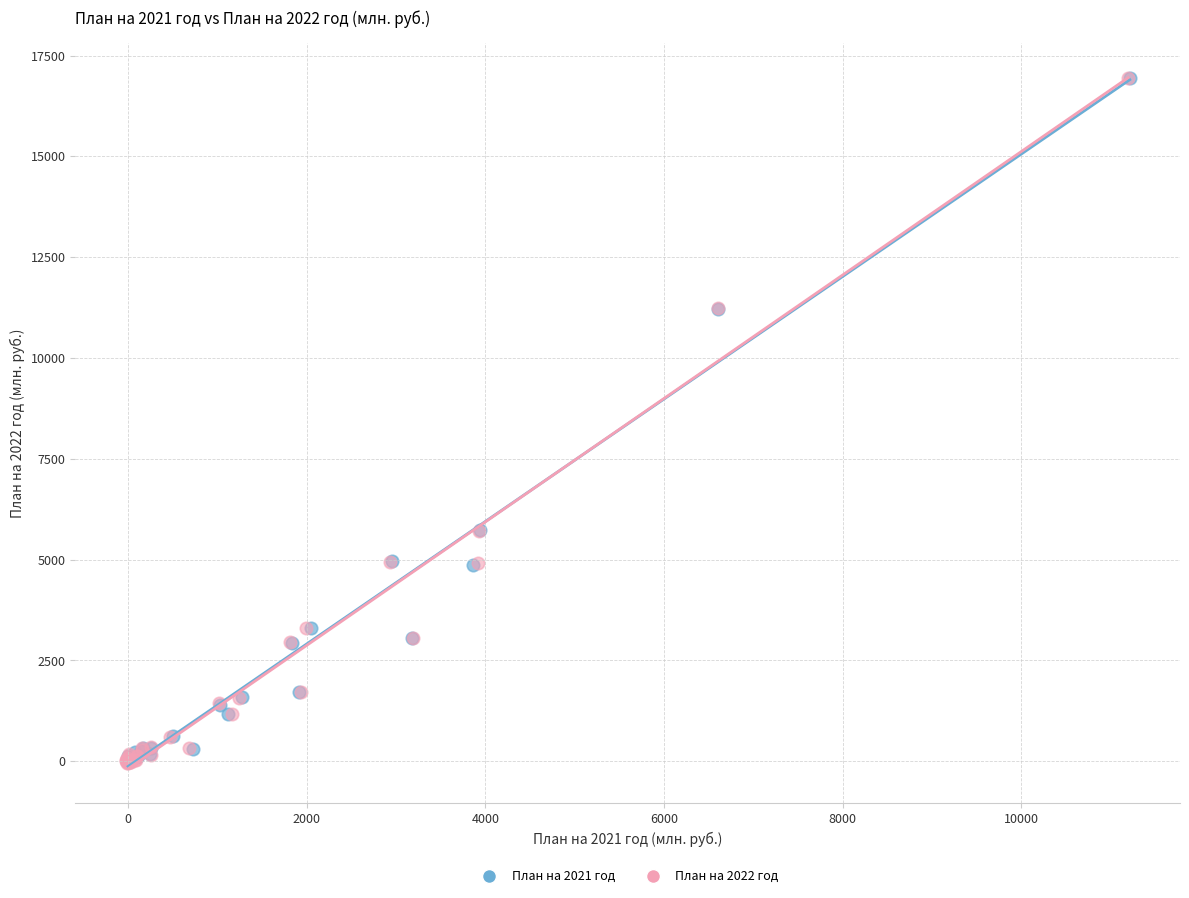

What are all the series names shown in the legend?

План на 2021 год, План на 2022 год